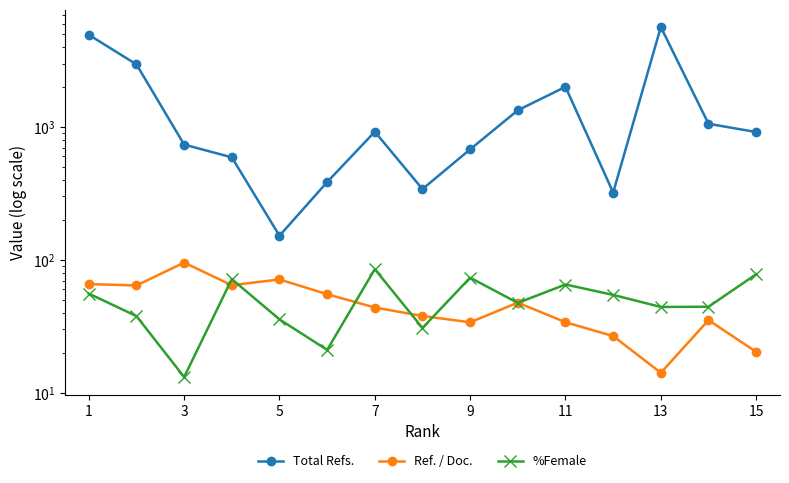

What is the value of the %Female point at the 12th from the left?

21.1